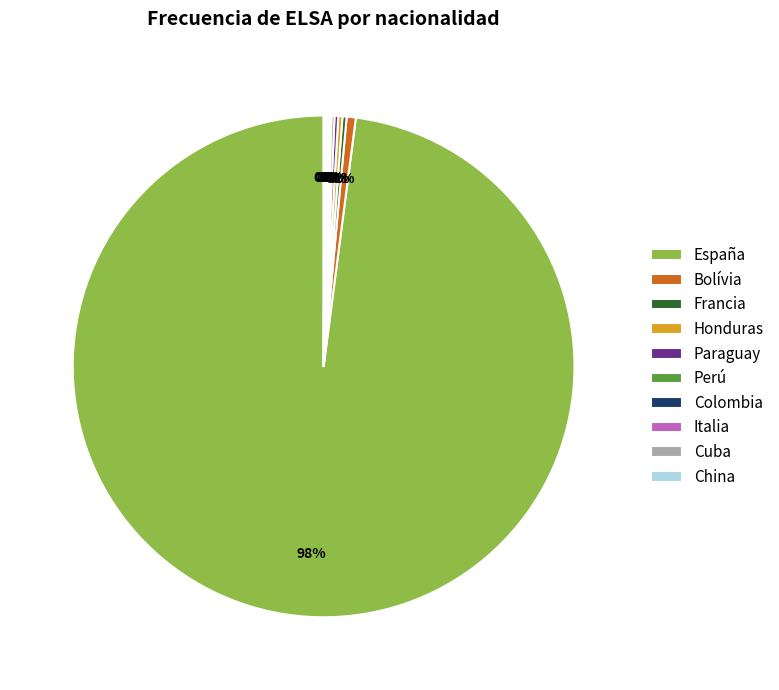

The Bolívia slice represents 1% of the pie. True or false?

True